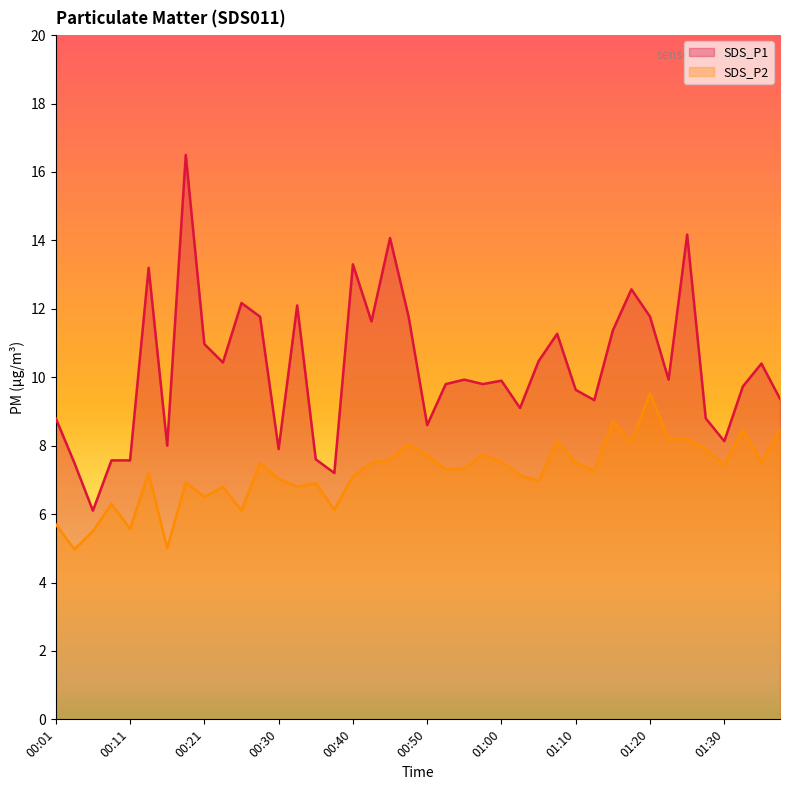

List the series in order of their peak value, highest first.

SDS_P1, SDS_P2